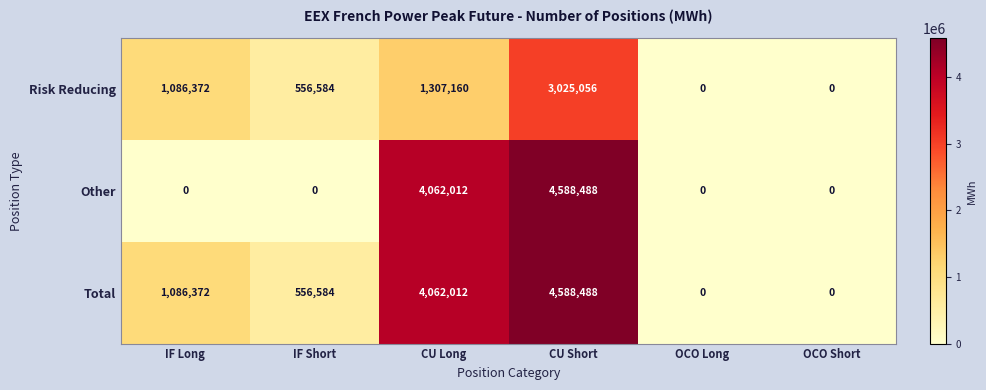

Is it true that Other equals 0 at IF Short?

True